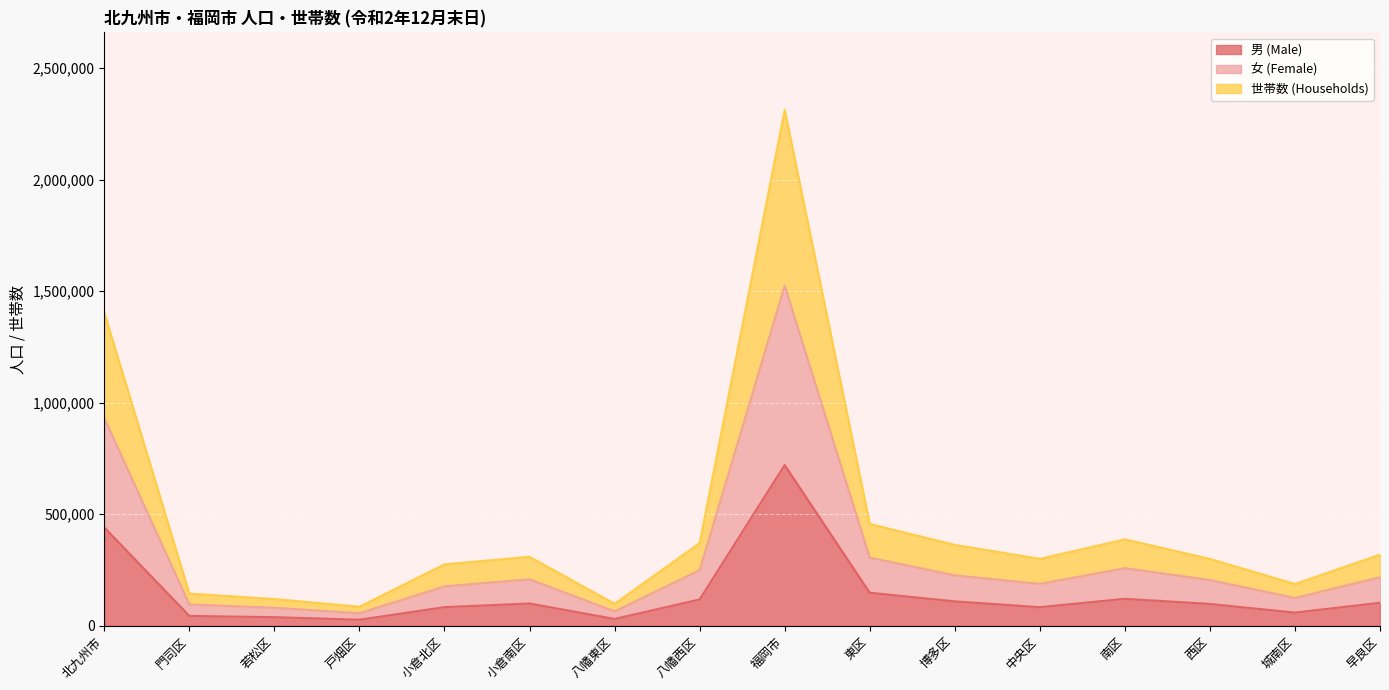

What is the maximum value for 男 (Male)?

720678